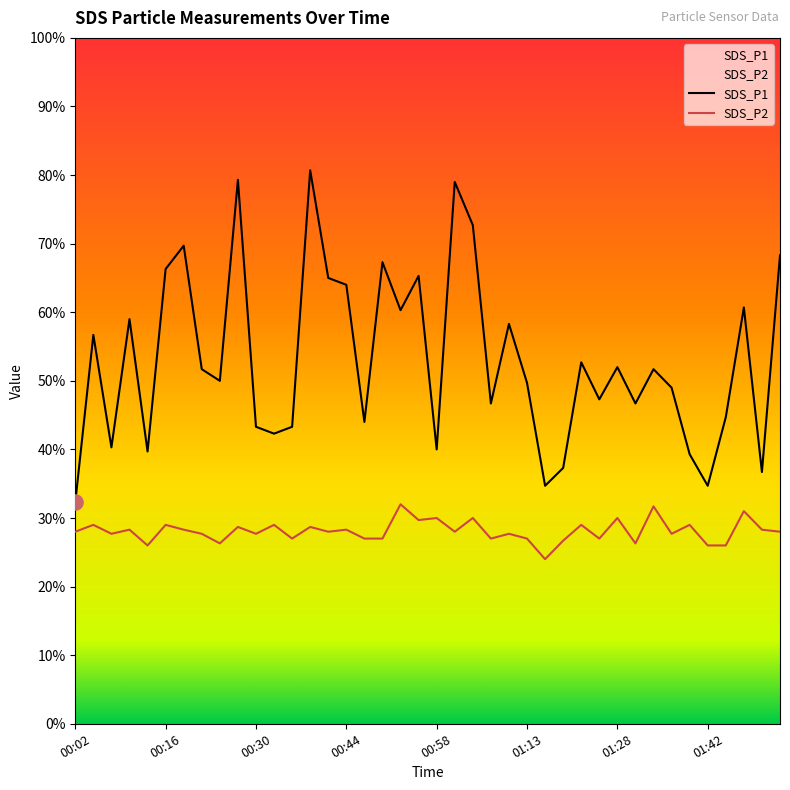

Which series contains the highest Y value?

SDS_P1